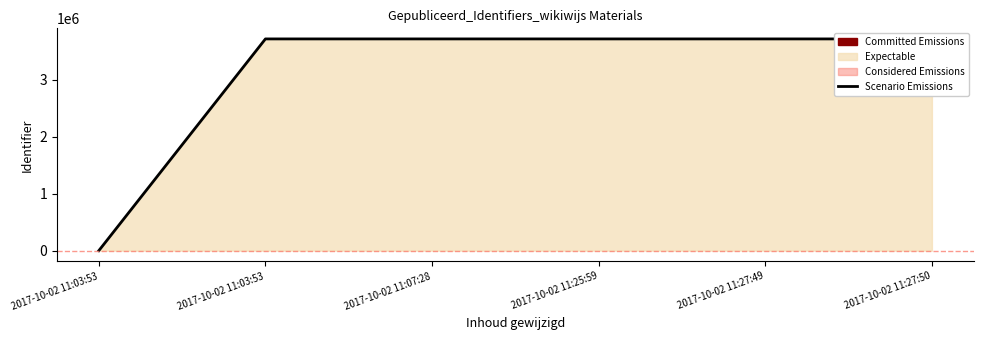

Is it true that the value at 2017-10-02 11:25:59 is 1003710?

False